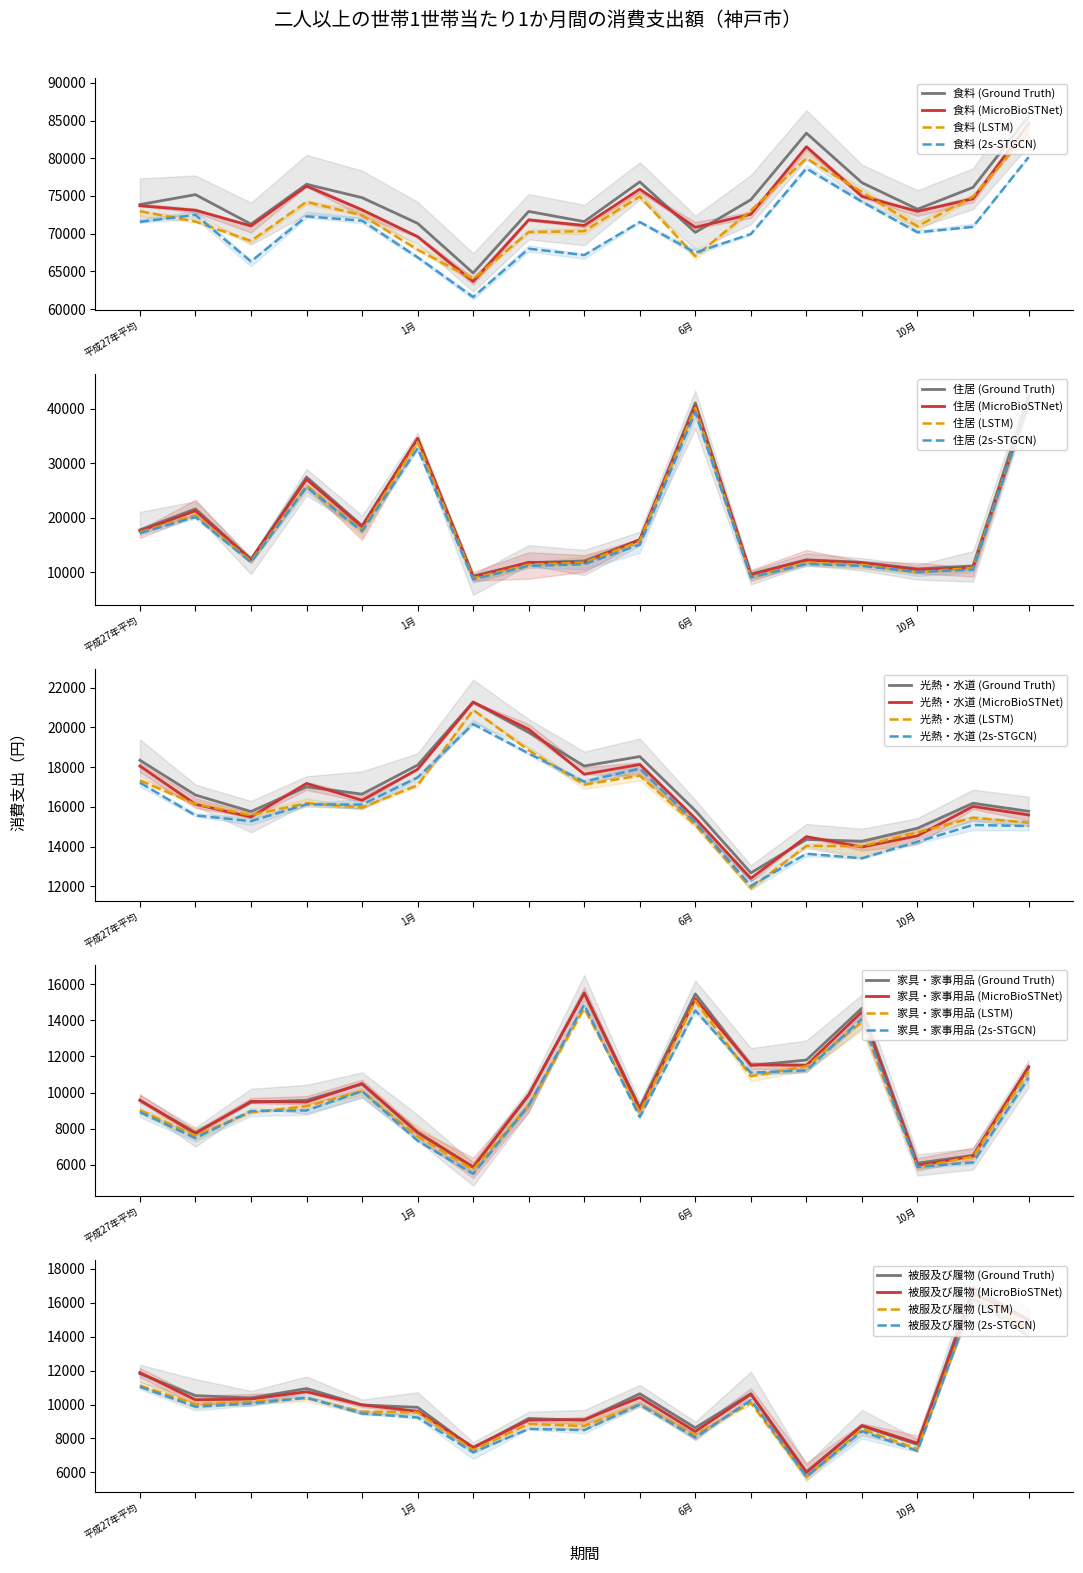

Which has a higher value, 12月 or 5月?

12月